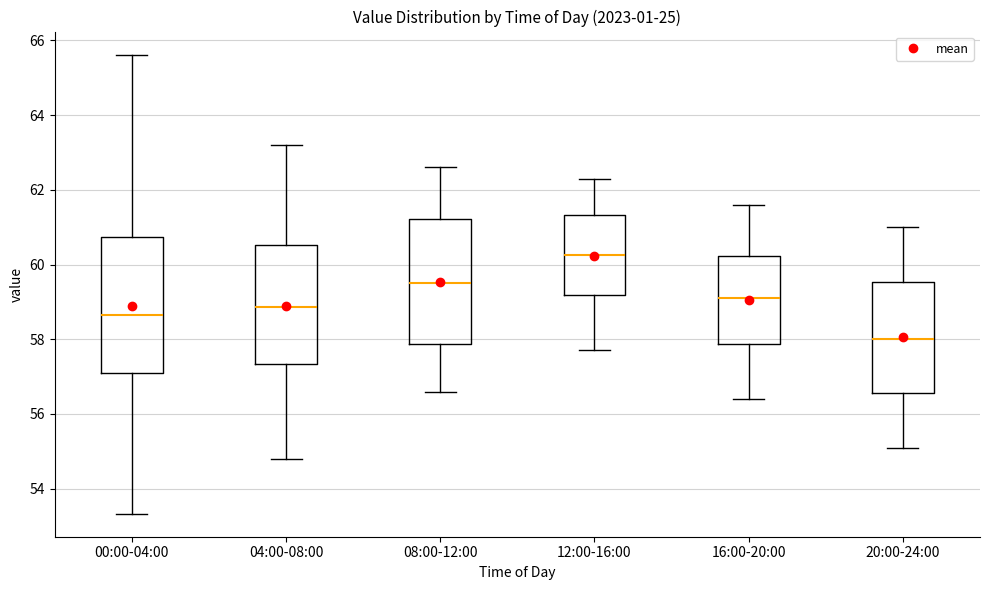

Where is the lower edge of the box for 08:00-12:00 on the y-axis? The values are not printed on the chart, so give them approximately, as read against the axis.

57.8